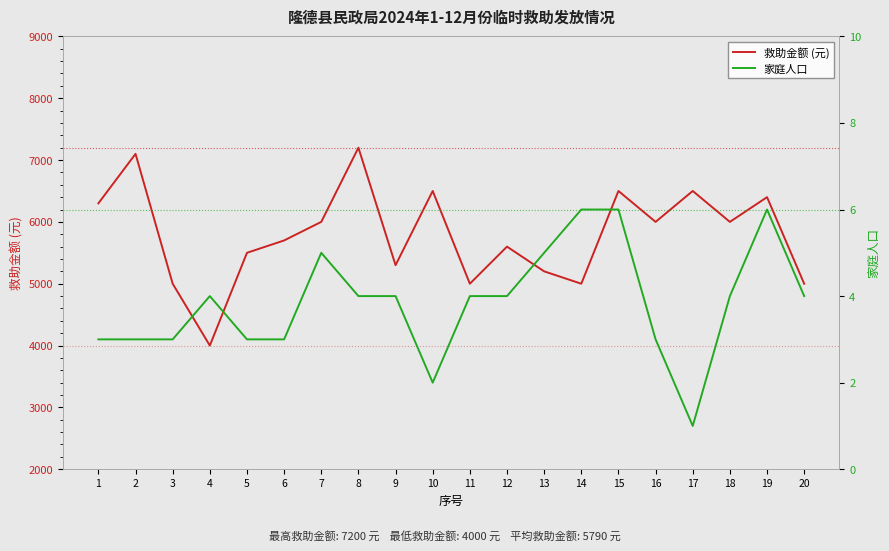

Between 12 and 8, which is larger?

8